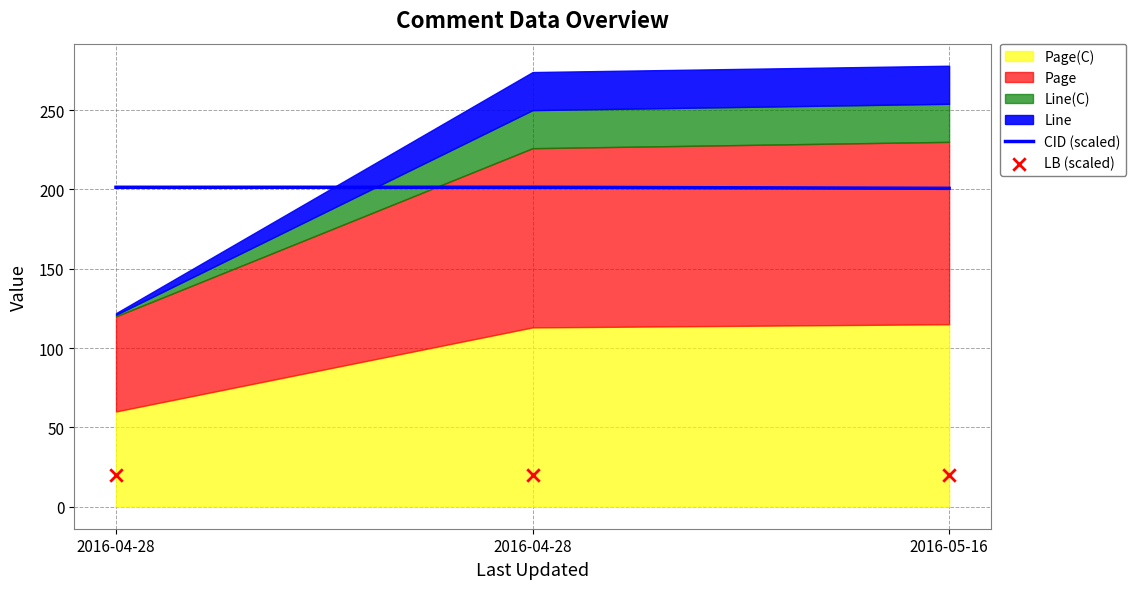

Which series has the largest total across all categories?

CID (scaled)